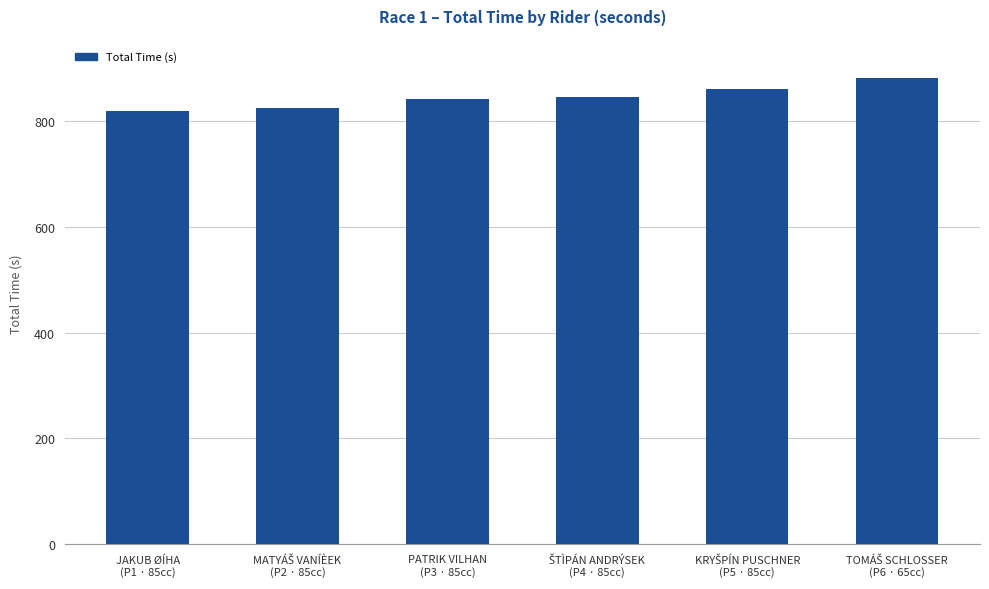

What is the difference between the second highest and minimum values?

43.2